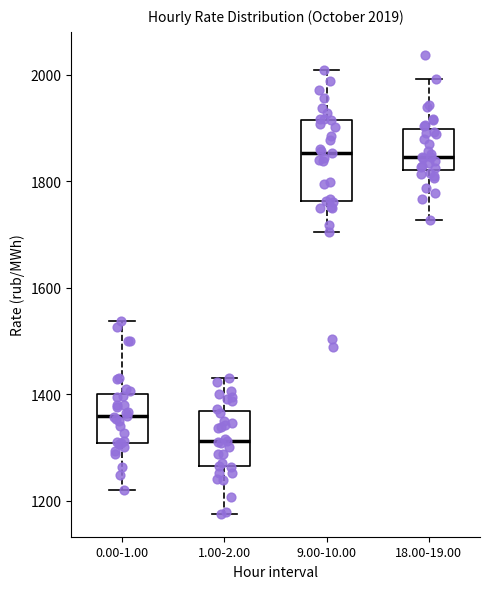

Comparing the boxes themselves (not the whiskers), which one is the tallest?

9.00-10.00